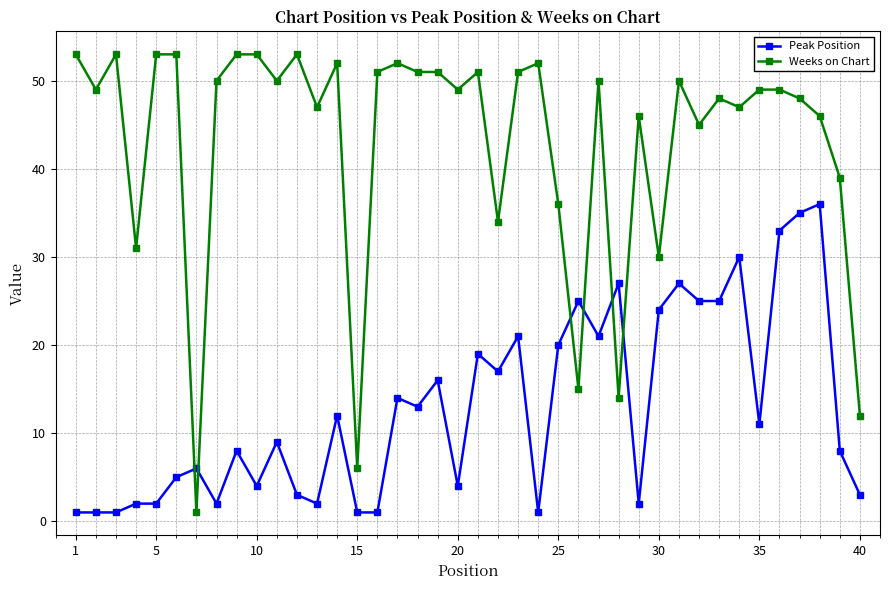

Which series has the largest total across all categories?

Weeks on Chart